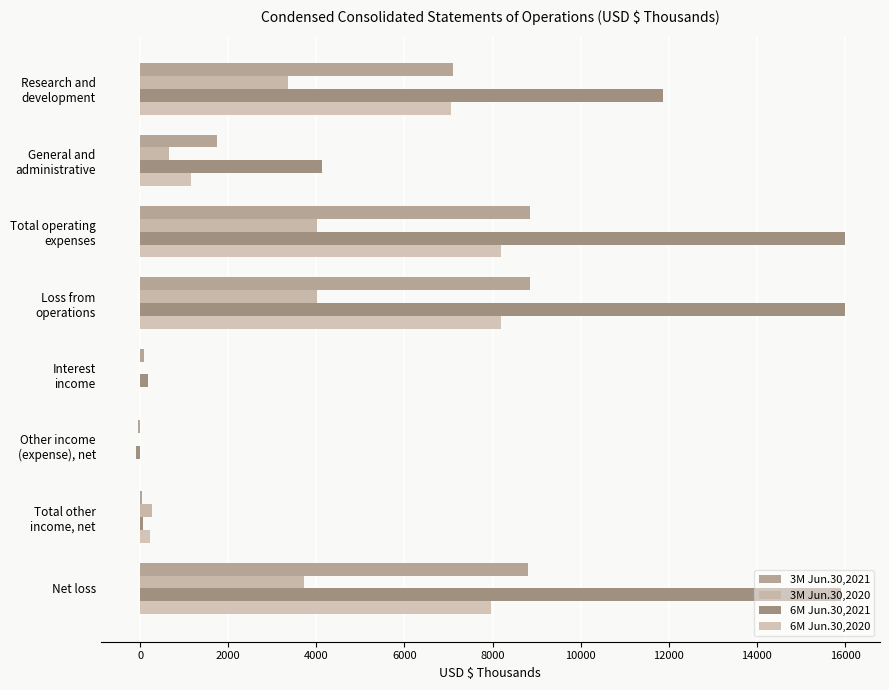

What are all the series names shown in the legend?

3M Jun.30,2021, 3M Jun.30,2020, 6M Jun.30,2021, 6M Jun.30,2020